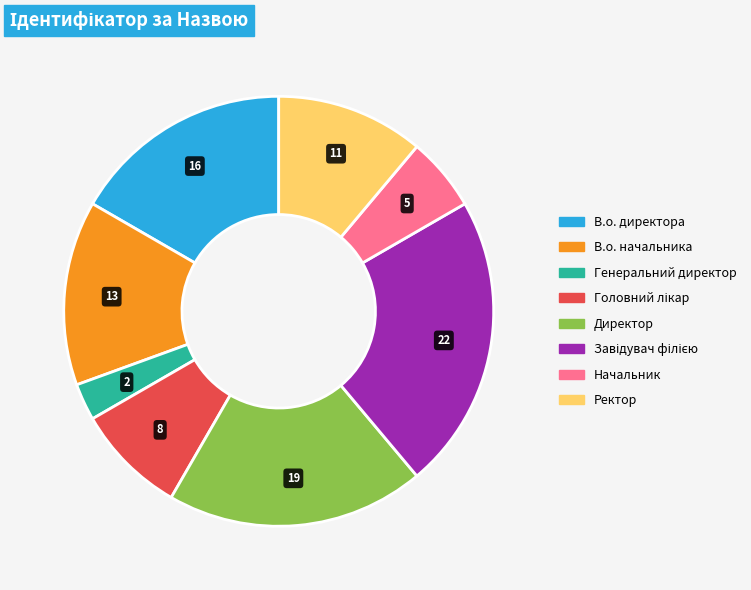

Is the sum of В.о. директора and Директор greater than half?

No